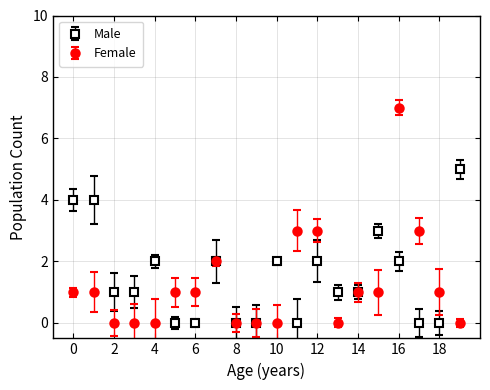

What is the maximum value shown in the chart?

7